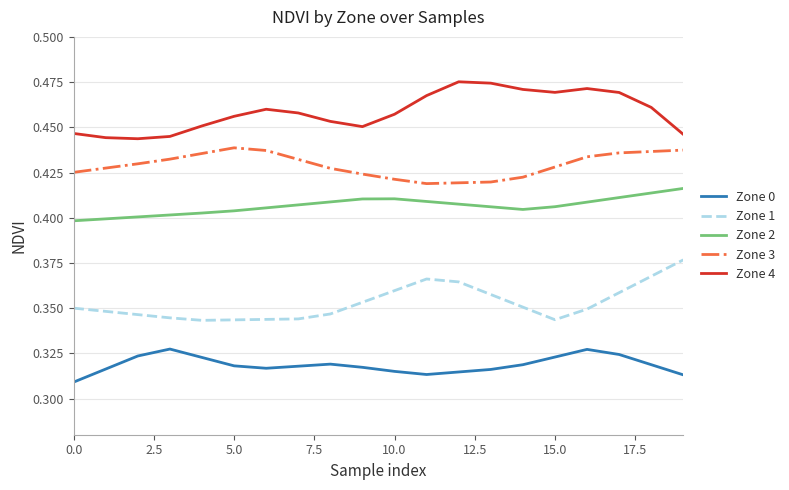

True or false: Zone 2 and Zone 1 intersect in this chart.

False